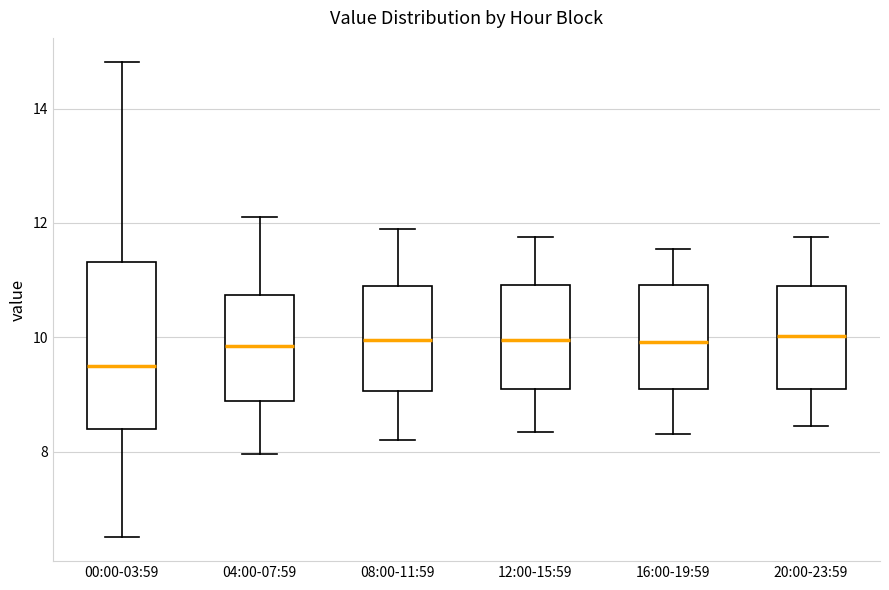

Where is the lower edge of the box for 04:00-07:59 on the y-axis? The values are not printed on the chart, so give them approximately, as read against the axis.

8.8